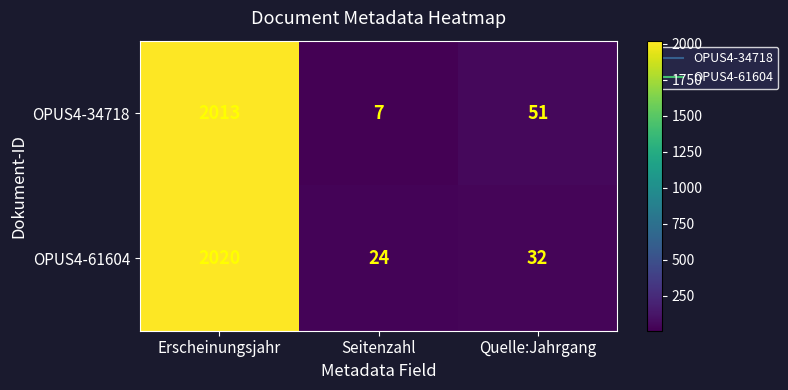

Rank the categories by OPUS4-34718 value from highest to lowest.

Erscheinungsjahr, Quelle:Jahrgang, Seitenzahl